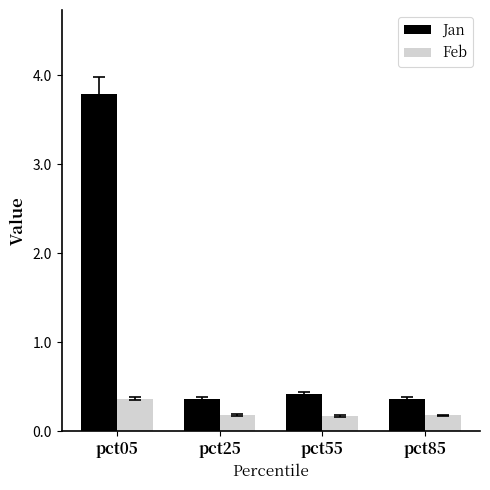

Which series has the largest range (max minus min)?

Jan